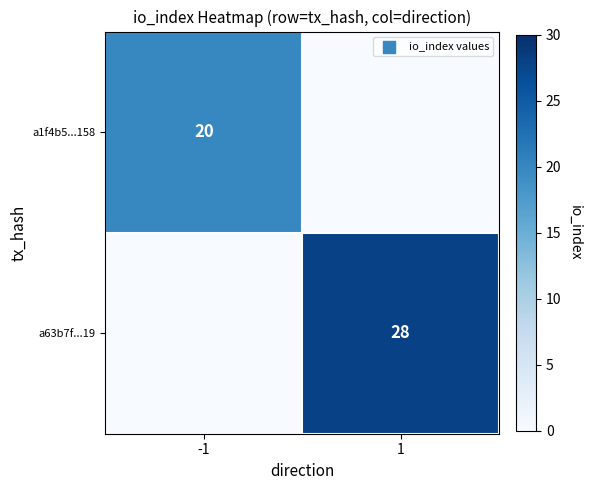

True or false: a1f4b5...158 has a value of 20 at -1.

True